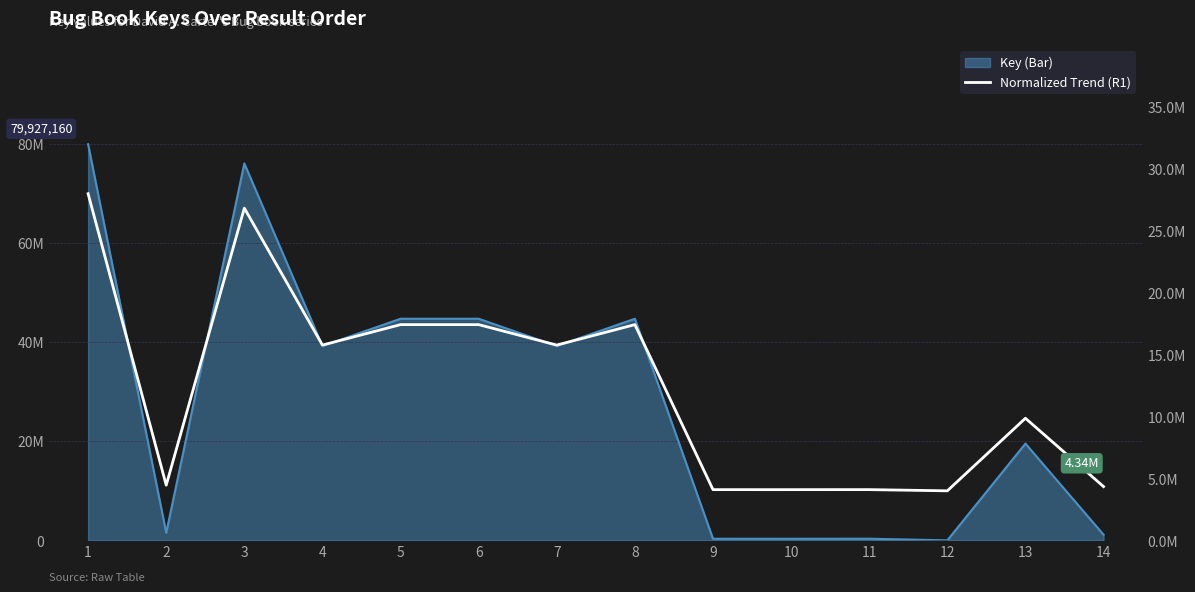

Which has a higher value, 12 or 13?

13